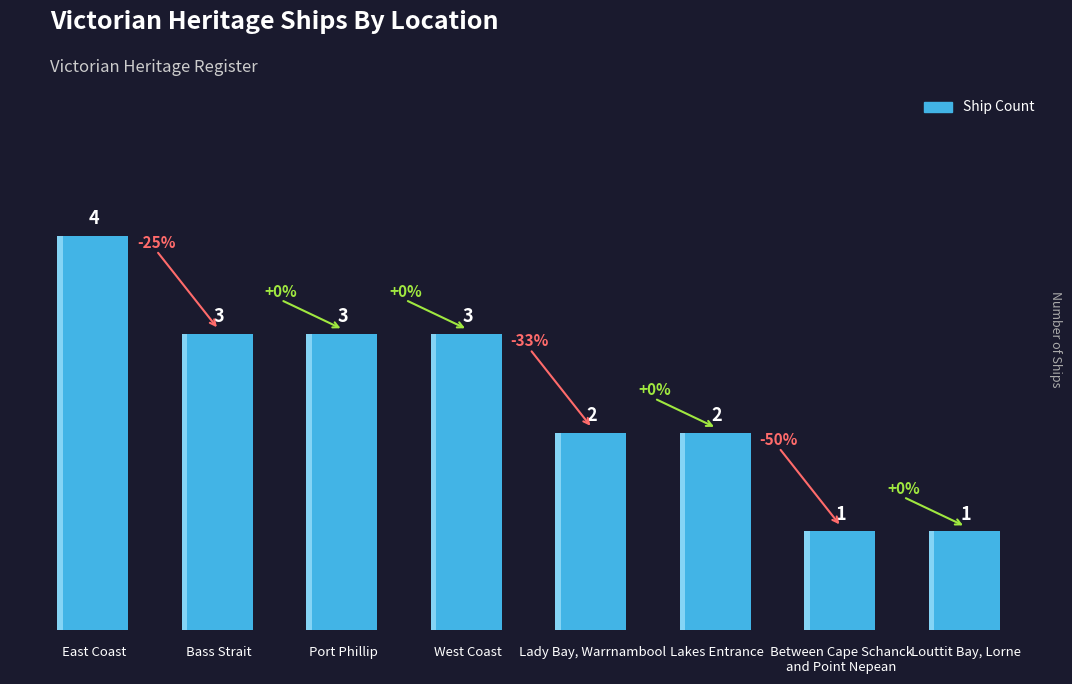

What is the label of the 1st bar from the left?

East Coast